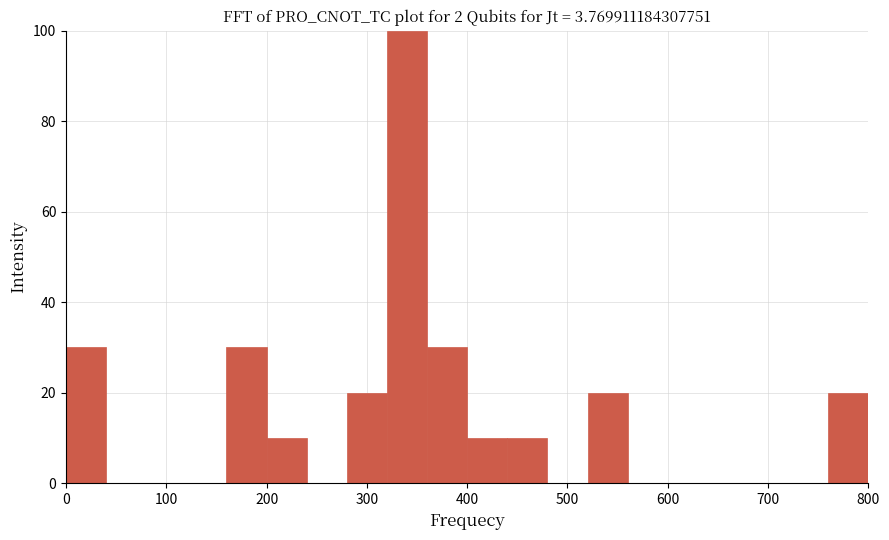

Which range on the x-axis has the tallest bar?

320 to 360